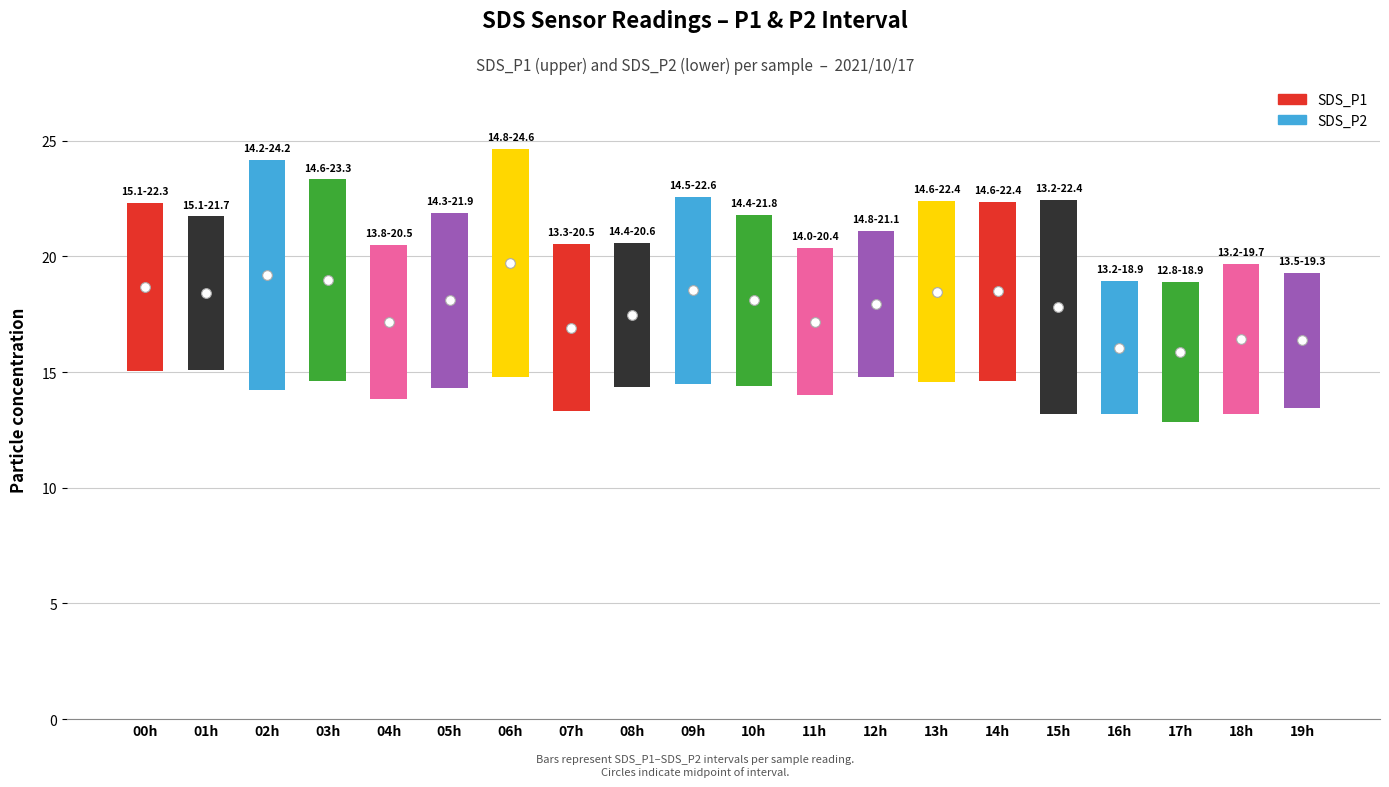

What is the value of the 6th bar from the left?

7.6